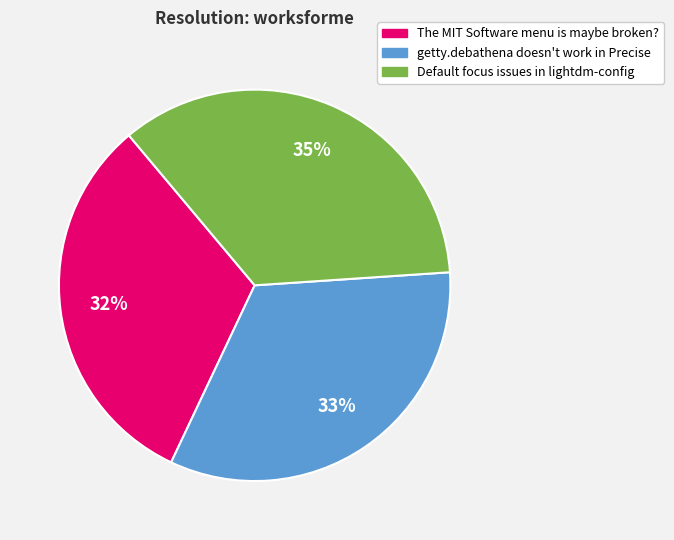

Is the sum of The MIT Software menu is maybe broken? and getty.debathena doesn't work in Precise greater than half?

Yes